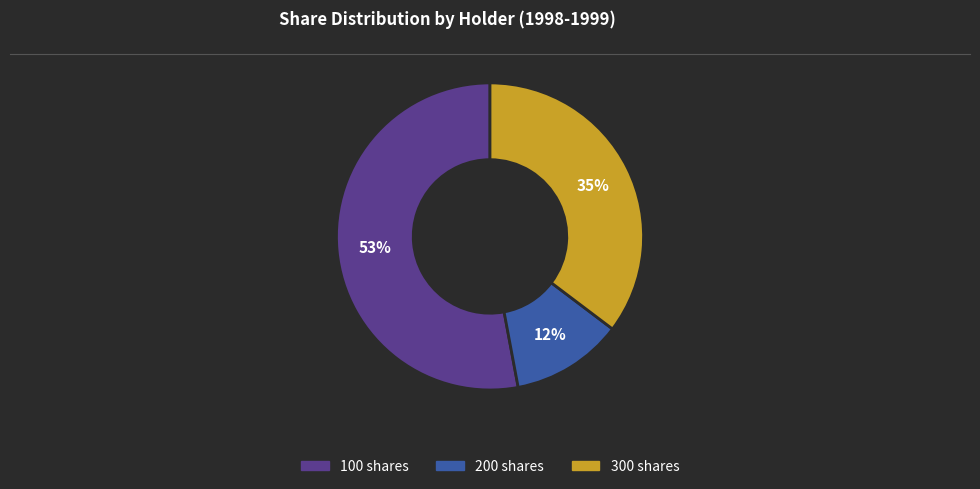

Is there a majority slice in this chart?

Yes